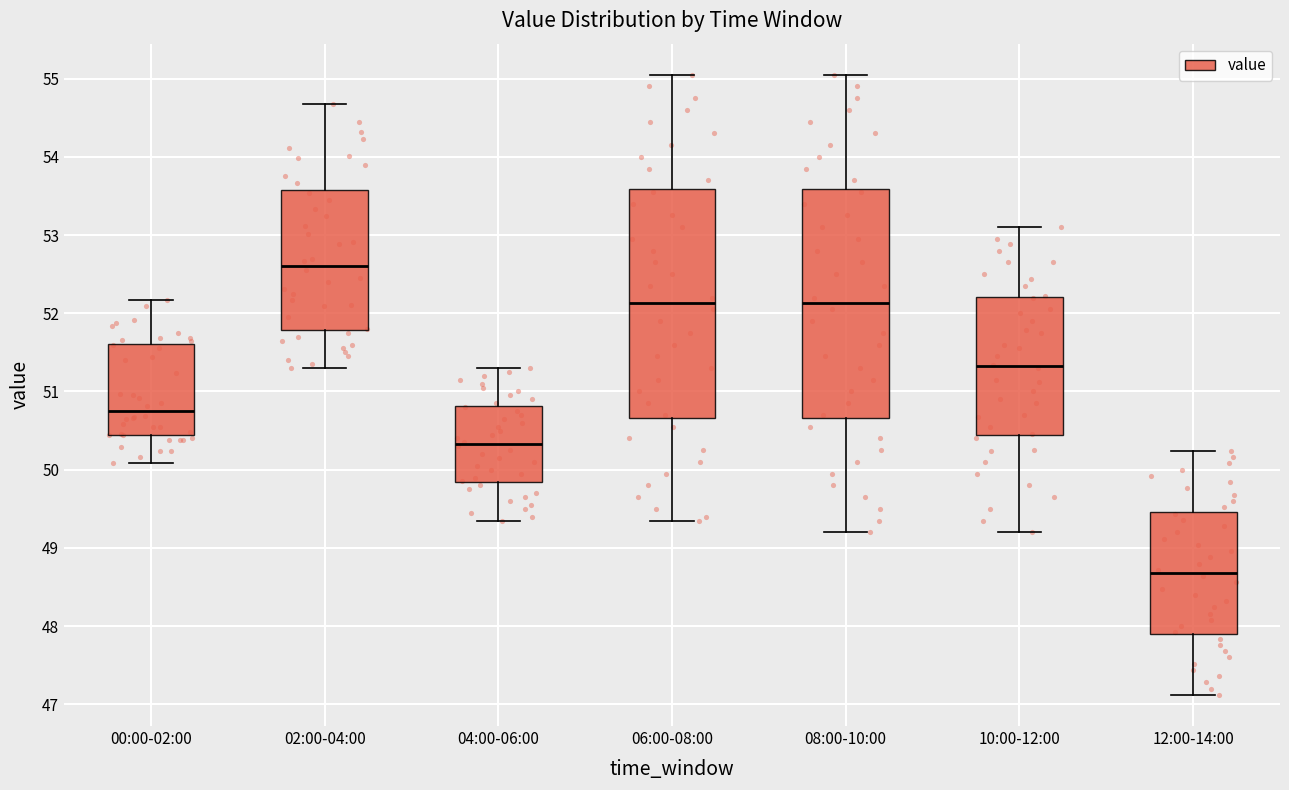

Reading left to right, read every box against the y-axis: the position of its median line, the range the box covers, and the ends of its whiskers. The values are not printed on the chart, so give them approximately, as read against the axis.

00:00-02:00: median 50.8, box 50.4 to 51.6, whiskers 50.1 to 52.2
02:00-04:00: median 52.6, box 51.8 to 53.6, whiskers 51.3 to 54.7
04:00-06:00: median 50.3, box 49.8 to 50.8, whiskers 49.4 to 51.3
06:00-08:00: median 52.1, box 50.7 to 53.6, whiskers 49.4 to 55.1
08:00-10:00: median 52.1, box 50.7 to 53.6, whiskers 49.2 to 55.1
10:00-12:00: median 51.3, box 50.4 to 52.2, whiskers 49.2 to 53.1
12:00-14:00: median 48.7, box 47.9 to 49.5, whiskers 47.1 to 50.2